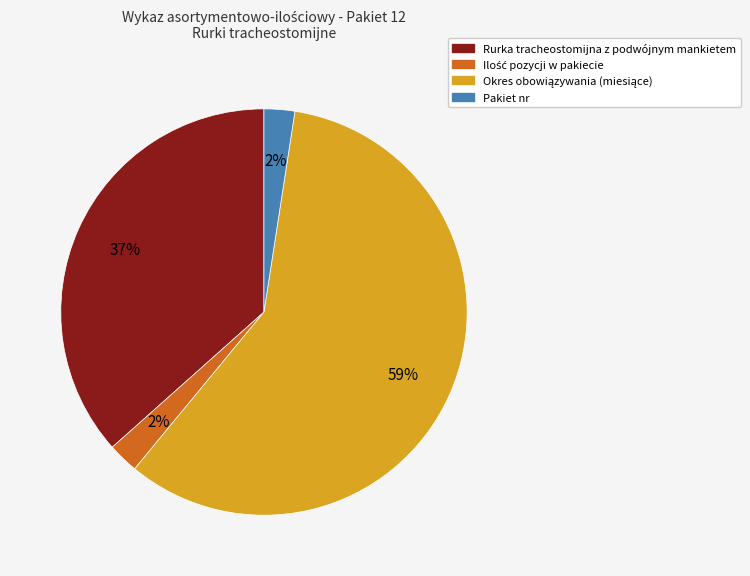

Which has a higher value, Rurka tracheostomijna z podwójnym mankietem or Pakiet nr?

Rurka tracheostomijna z podwójnym mankietem